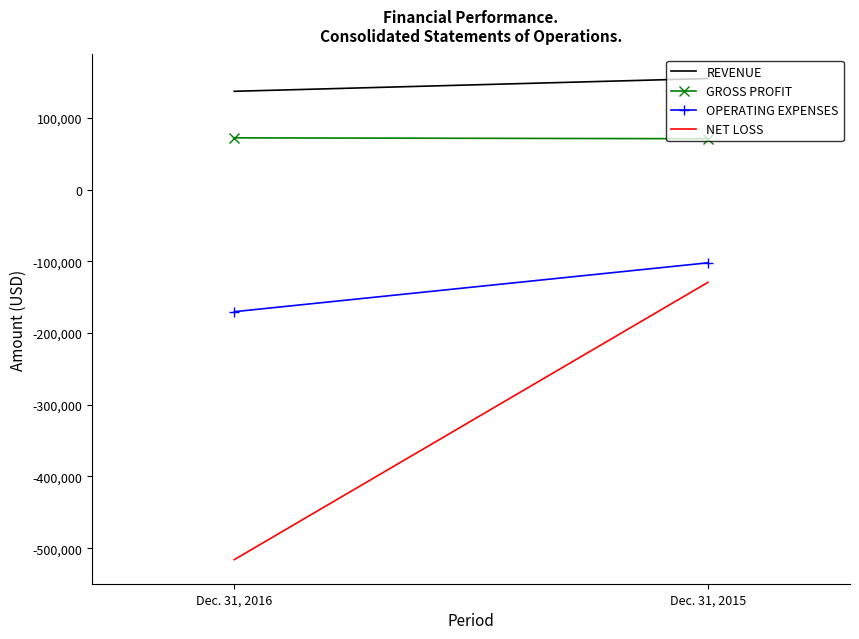

Is the value of REVENUE at Dec. 31, 2015 greater than the value of GROSS PROFIT at Dec. 31, 2016?

Yes